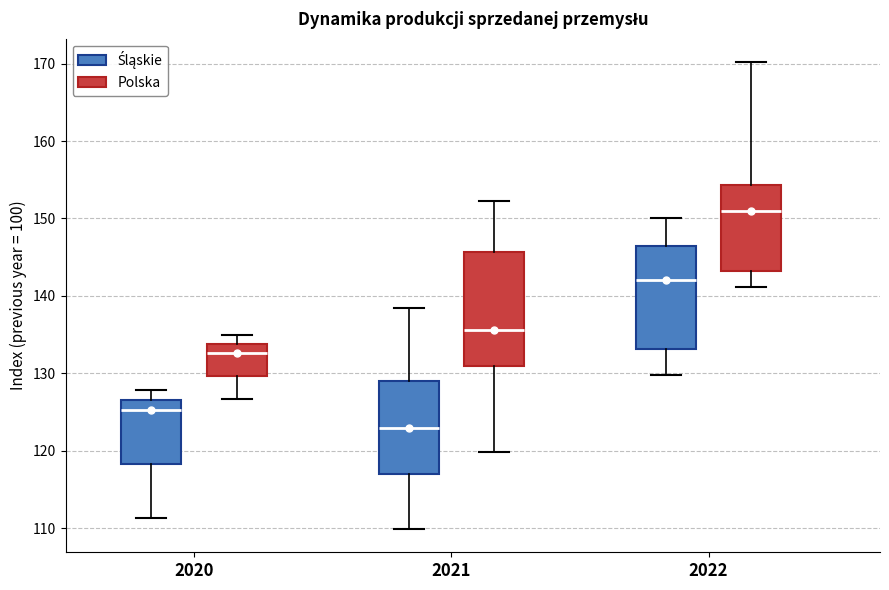

Reading left to right, transcribe this box plot: for each box, give where its median line is, the range the box spans, and where its two whiskers end, as read against the y-axis. The values are not printed on the chart, so give them approximately, as read against the axis.

2020 (Śląskie): median 125, box 118 to 127, whiskers 111 to 128
2020 (Polska): median 133, box 130 to 134, whiskers 127 to 135
2021 (Śląskie): median 123, box 117 to 129, whiskers 110 to 138
2021 (Polska): median 136, box 131 to 146, whiskers 120 to 152
2022 (Śląskie): median 142, box 133 to 147, whiskers 130 to 150
2022 (Polska): median 151, box 143 to 154, whiskers 141 to 170